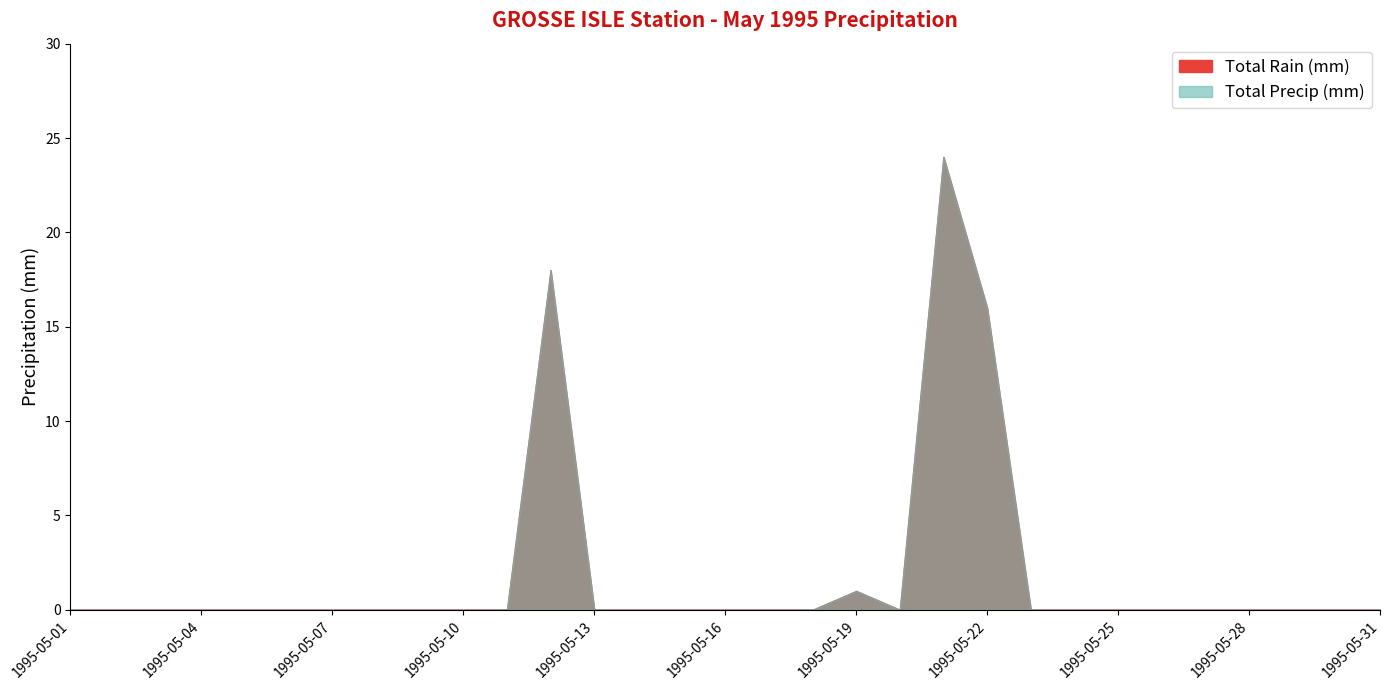

Which series changed the most between 1995-05-05 and 1995-05-10?

Total Rain (mm)